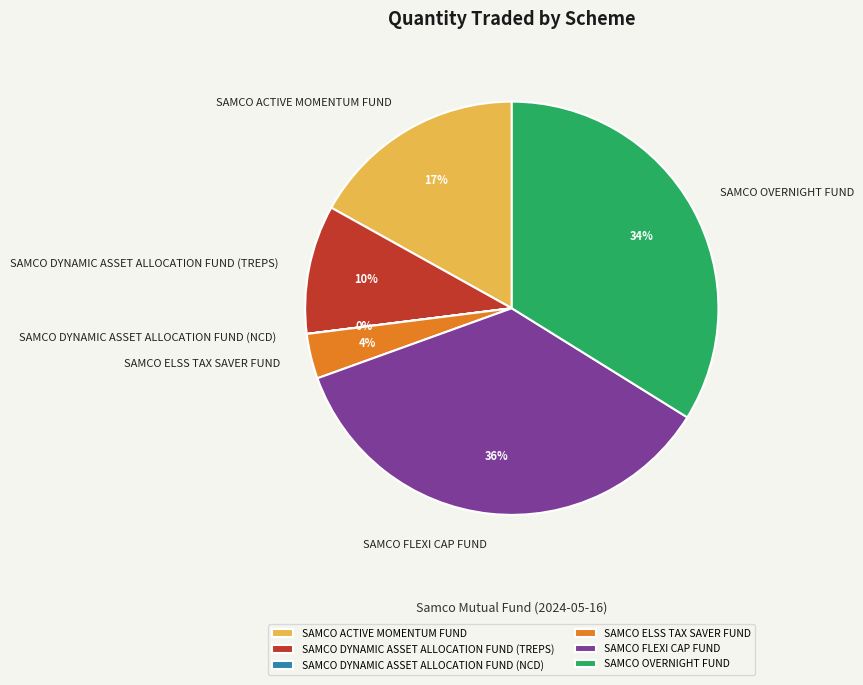

Is it true that SAMCO OVERNIGHT FUND is 34% of the pie?

True